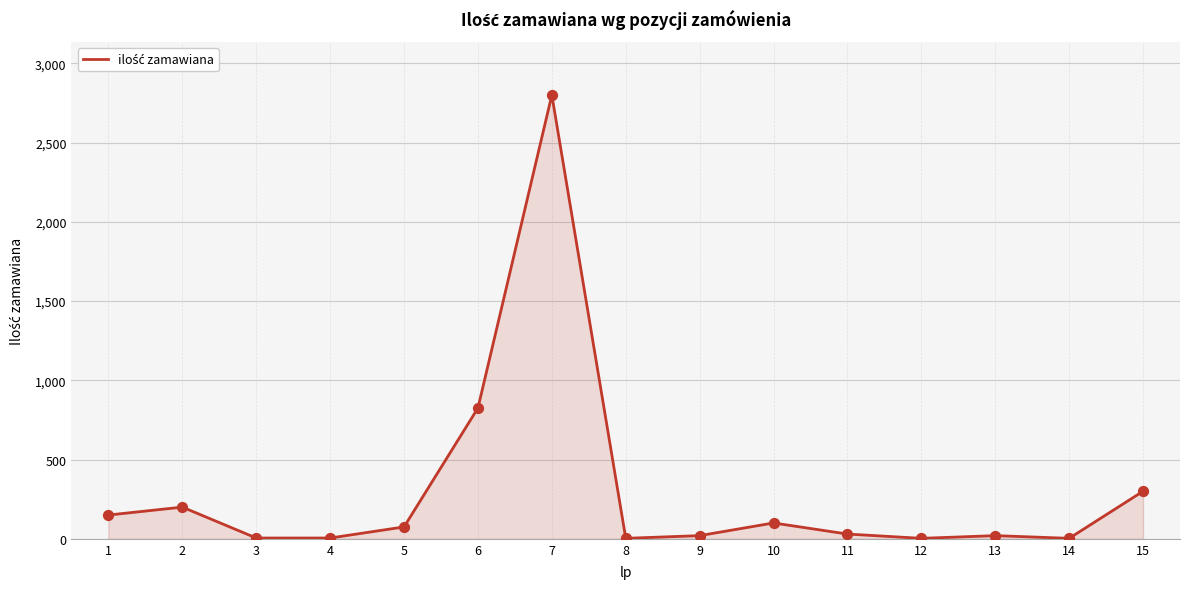

What is the change in value from 5 to 15?

+225